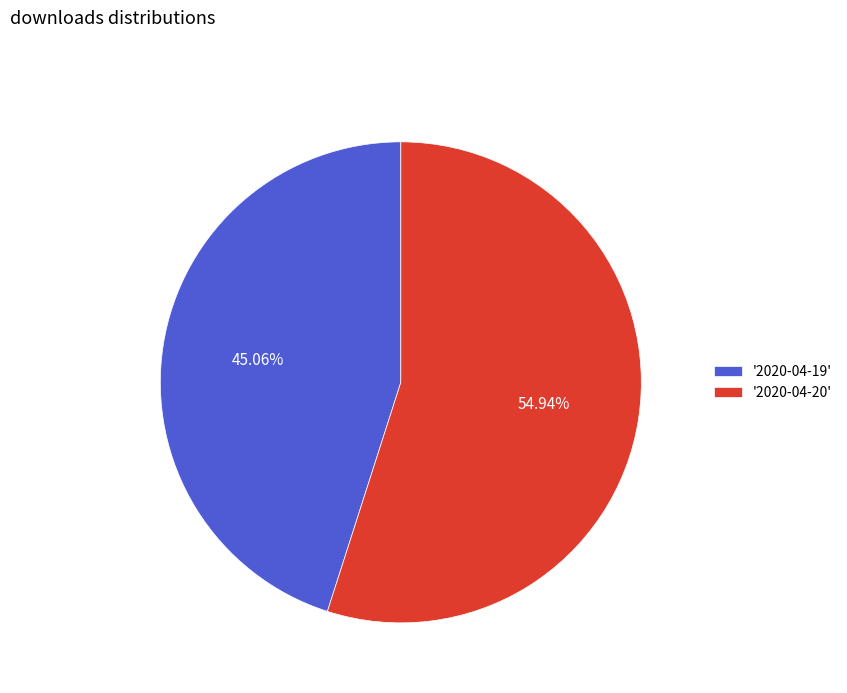

Rank the categories by value from highest to lowest.

'2020-04-20', '2020-04-19'